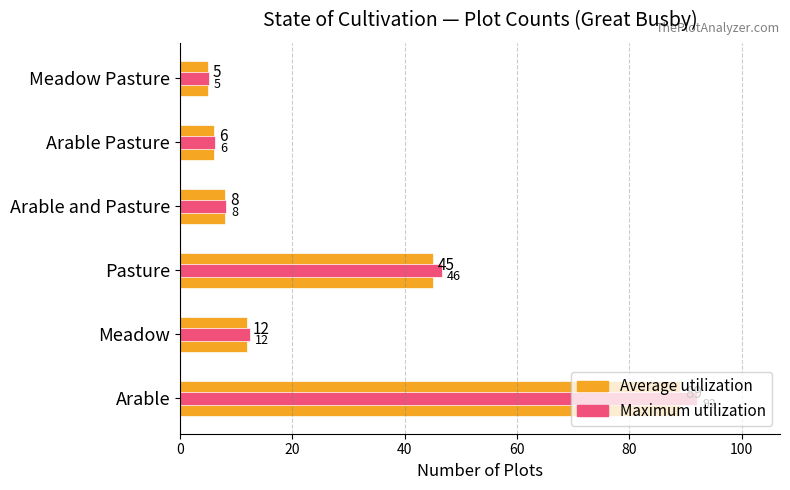

Rank the series by their average value, from highest to lowest.

Maximum utilization, Average utilization